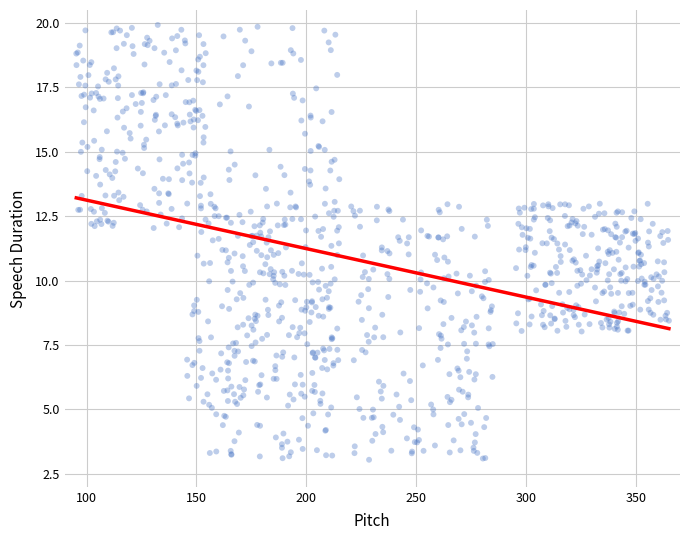

What is the range of X values (max minus min)?

269.6